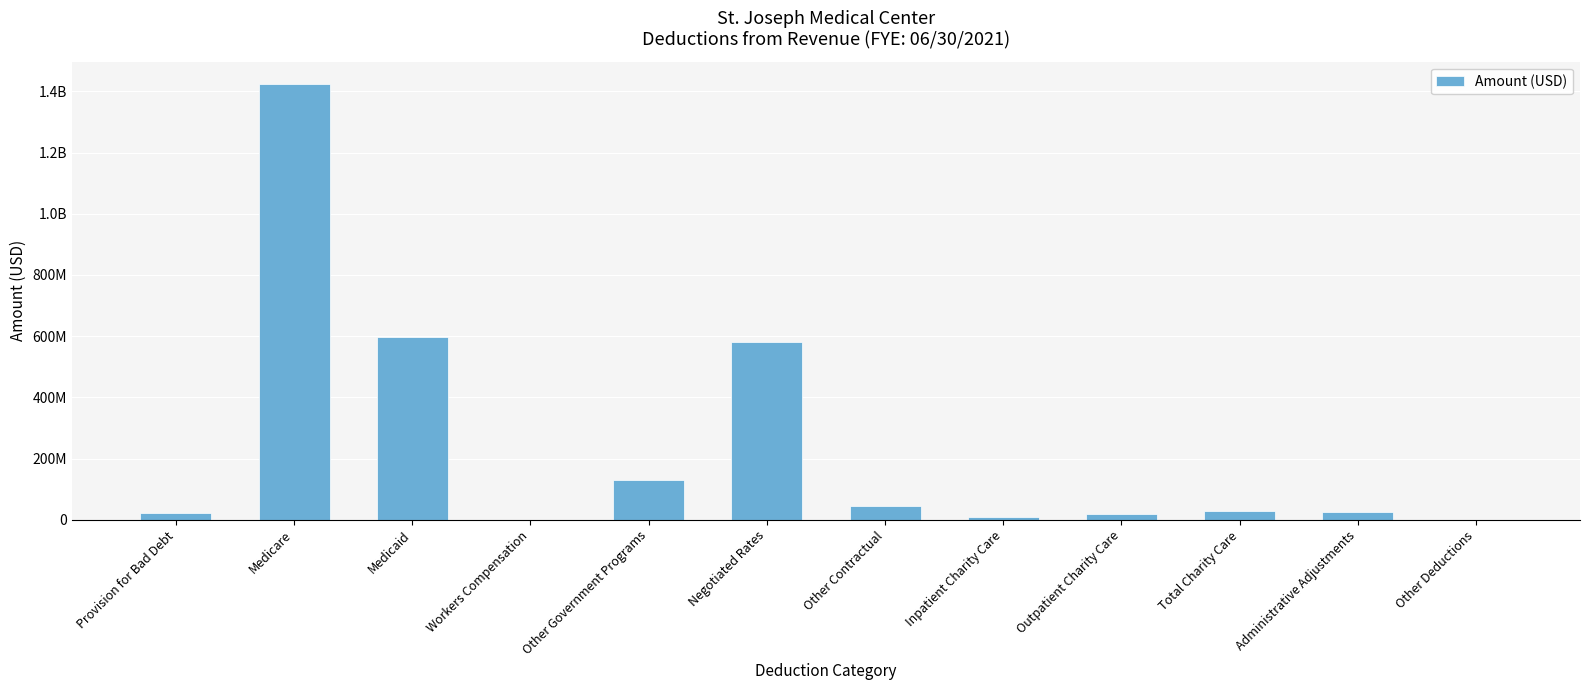

The value at Inpatient Charity Care is 16381857.8. True or false?

False